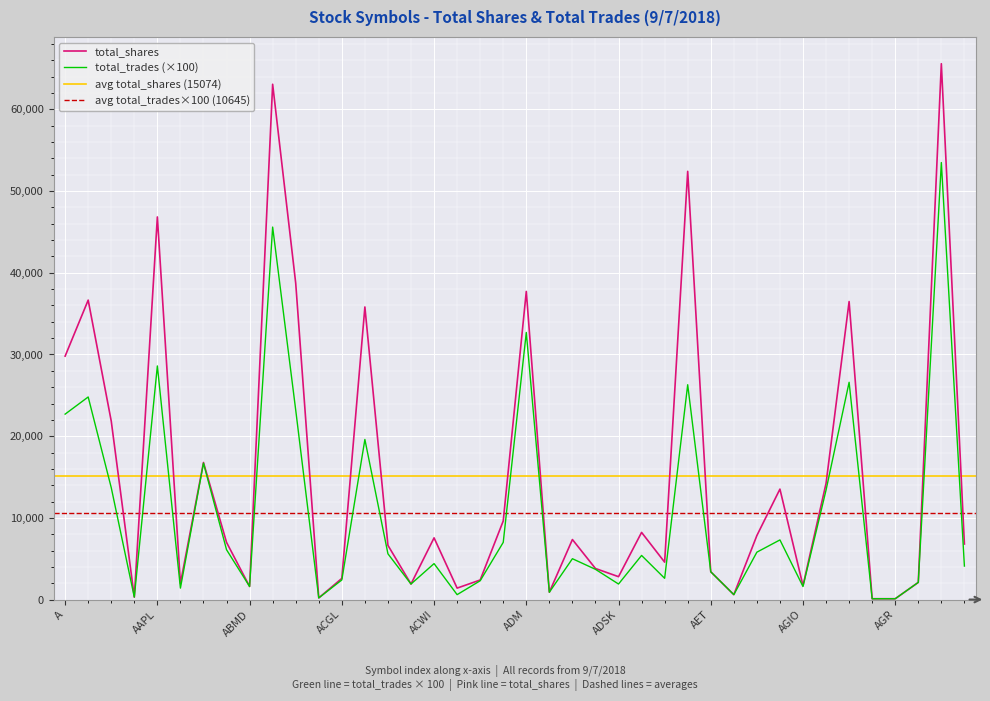

Which series changed the most between ABBV and ABMD?

total_shares